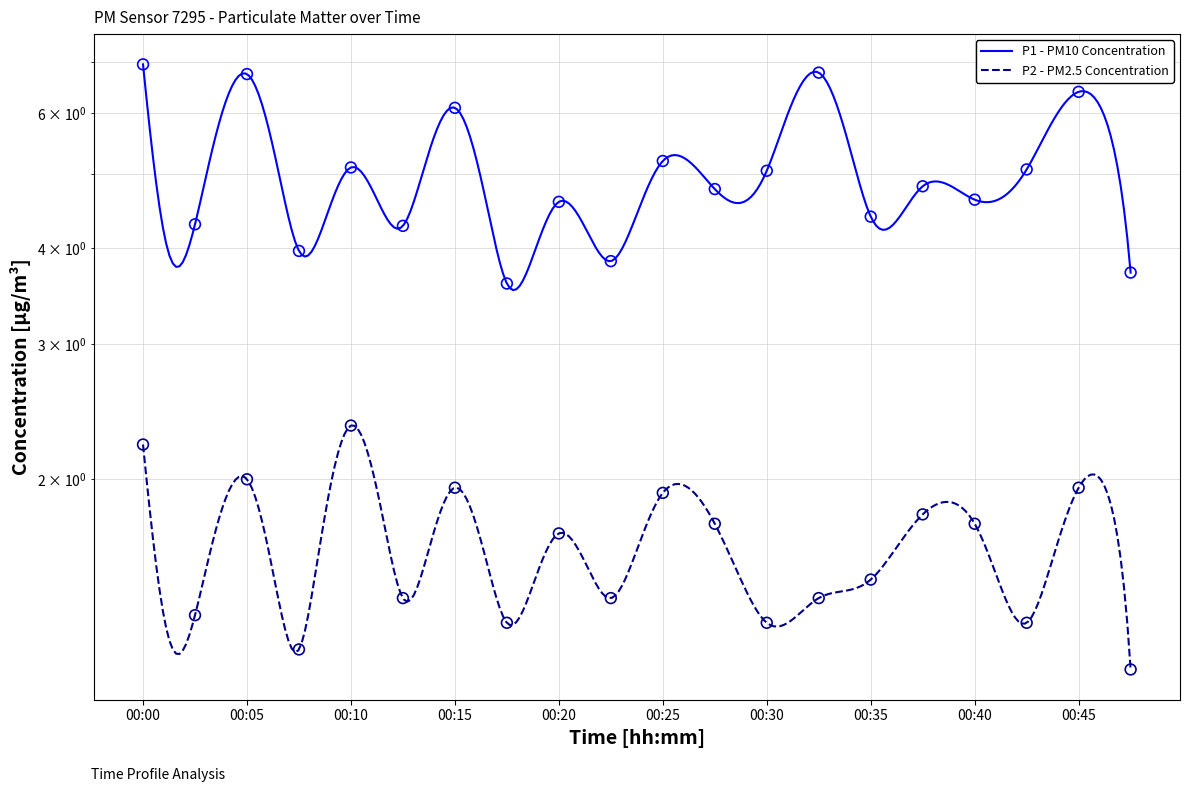

Which series contains the highest Y value?

P1